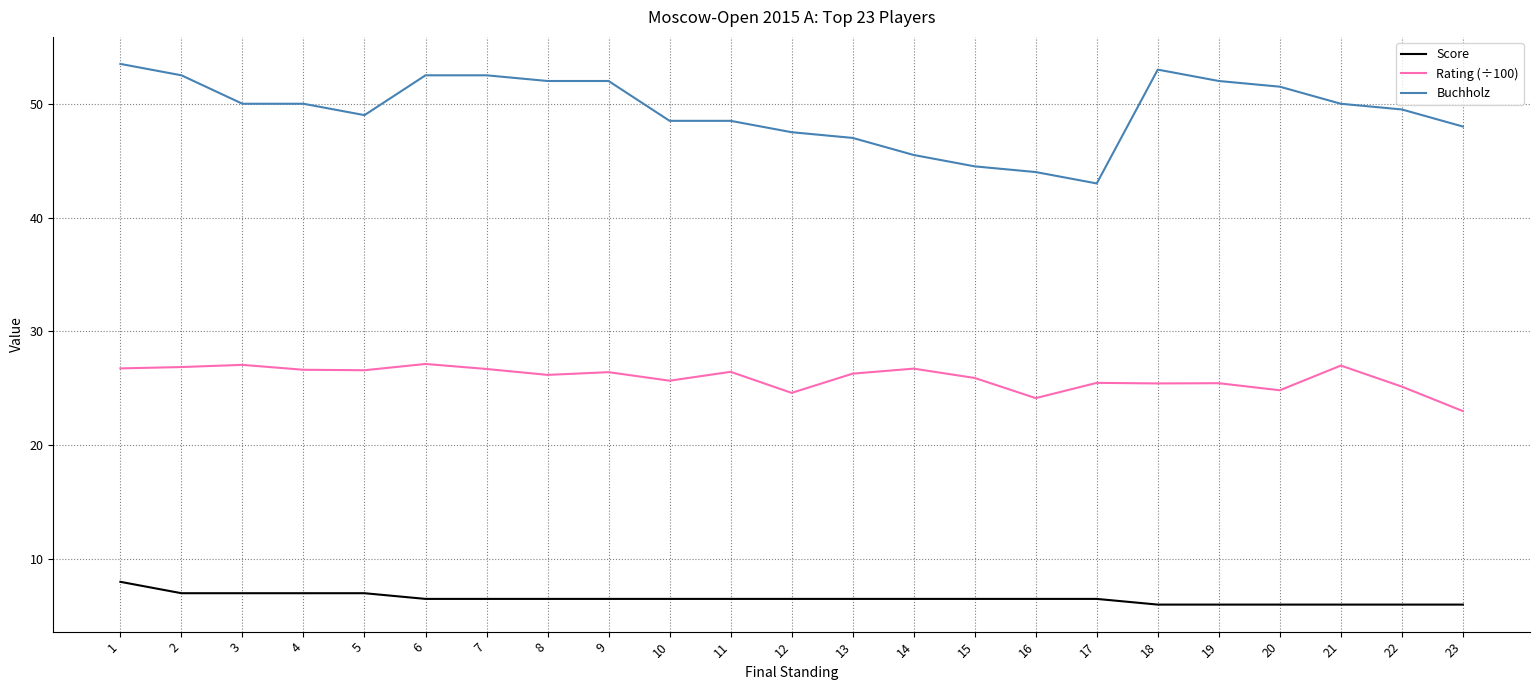

Rank the series by their maximum value, from highest to lowest.

Buchholz, Rating (÷100), Score